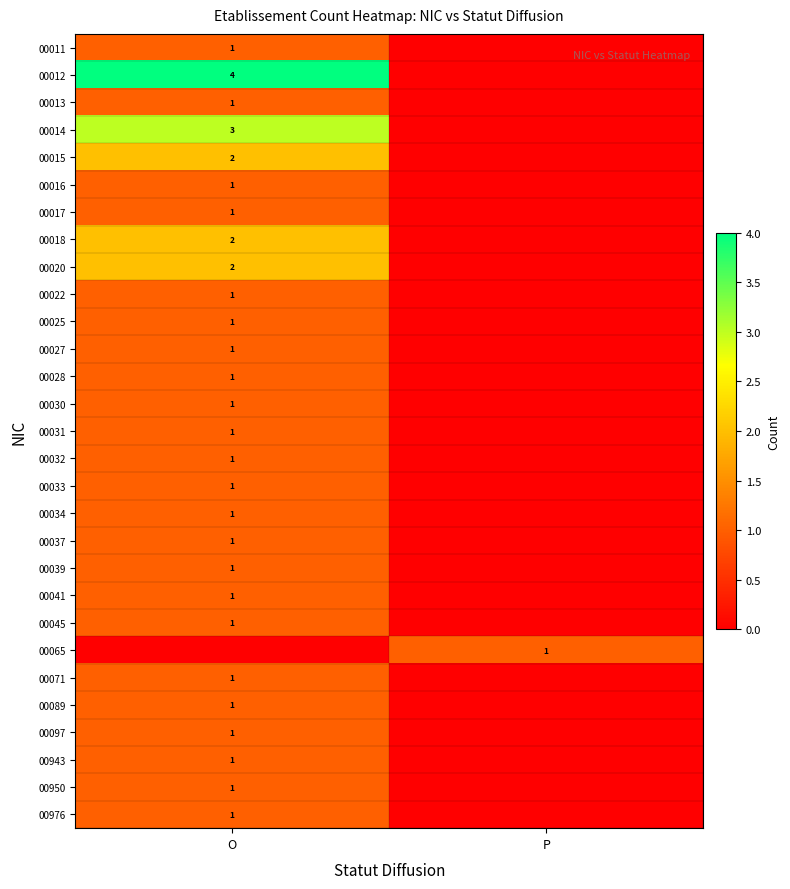

The value of 00012 at O is 2. True or false?

False